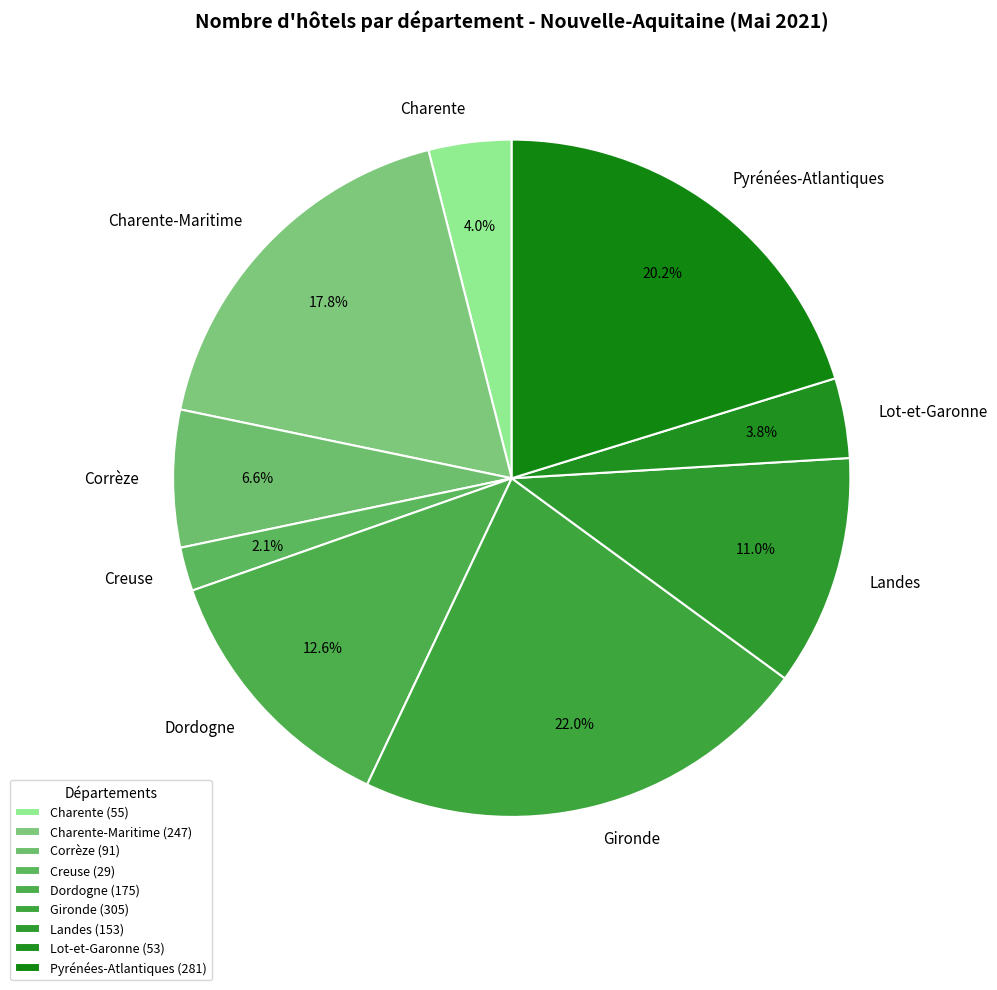

Count the number of slices in the pie.

9